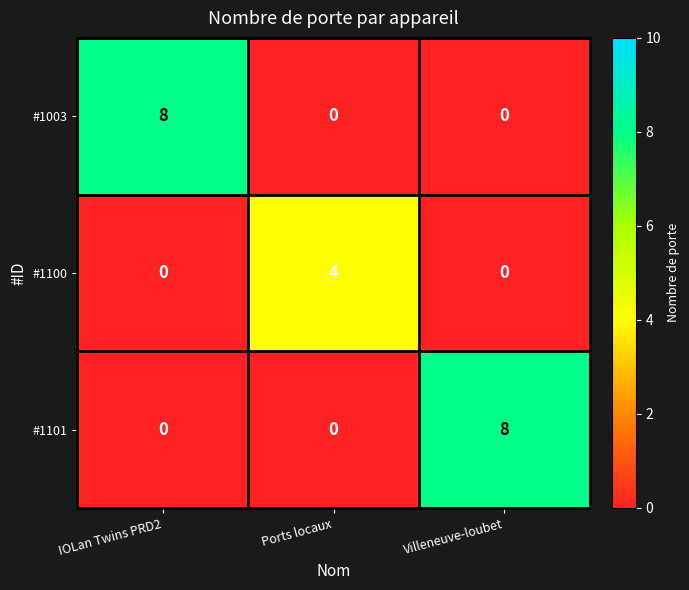

Reading left to right, list all the values displayed in this chart.

#1003: IOLan Twins PRD2=8	Ports locaux=0	Villeneuve-loubet=0
#1100: IOLan Twins PRD2=0	Ports locaux=4	Villeneuve-loubet=0
#1101: IOLan Twins PRD2=0	Ports locaux=0	Villeneuve-loubet=8